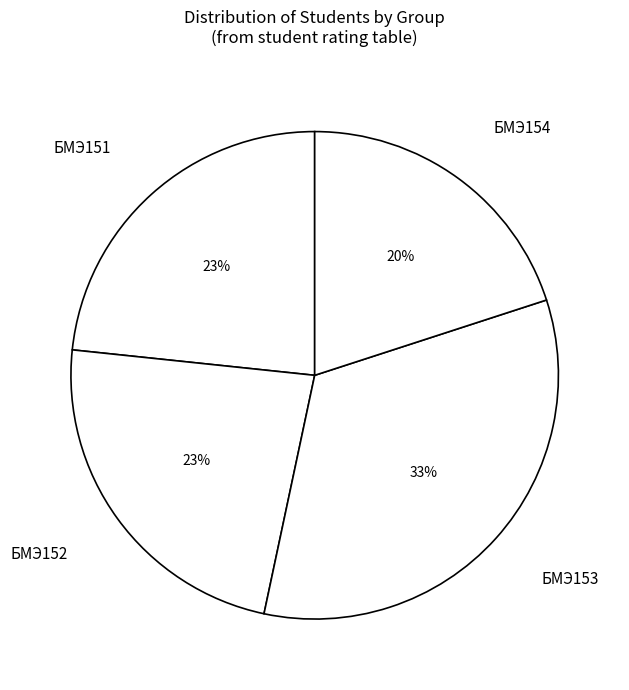

Do БМЭ154 and БМЭ151 together represent more than half of the pie?

No